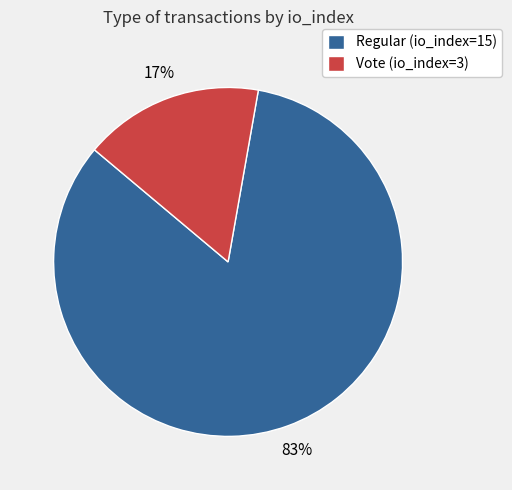

Do Vote (io_index=3) and Regular (io_index=15) together represent more than half of the pie?

Yes